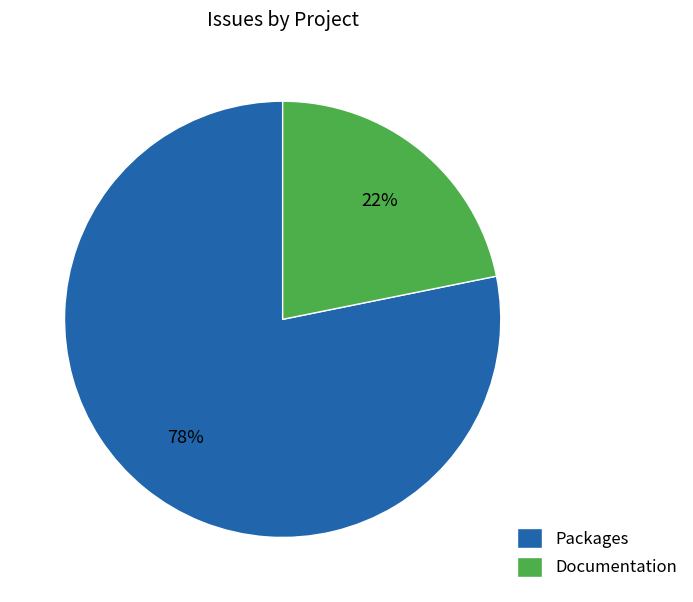

To the nearest percent, what is the combined percentage of Documentation and Packages?

100%